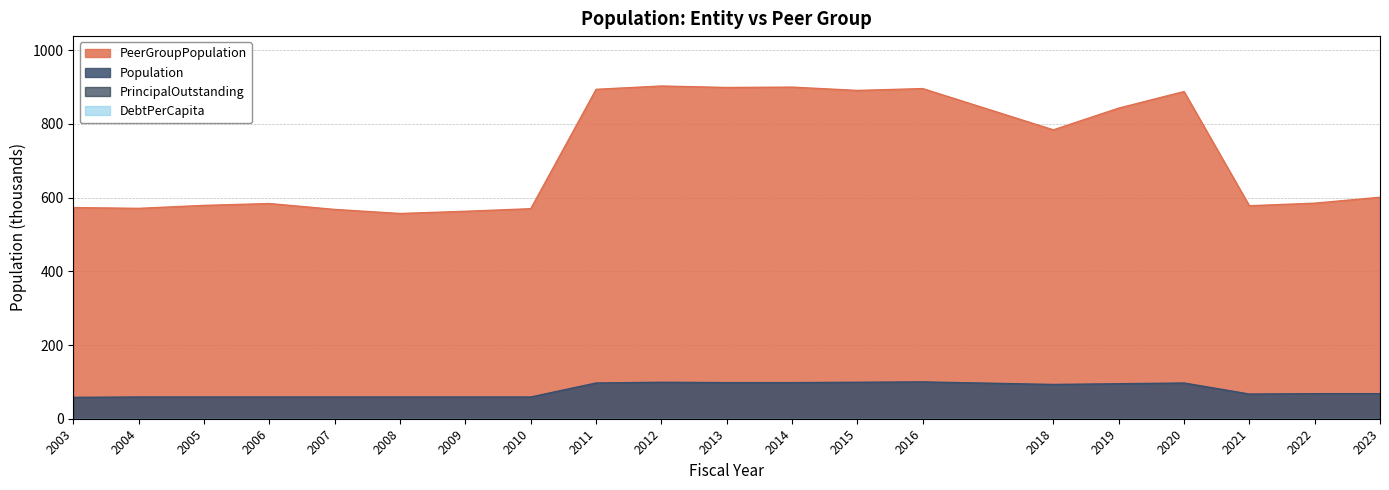

The value of Population at 2005 is 25. True or false?

False